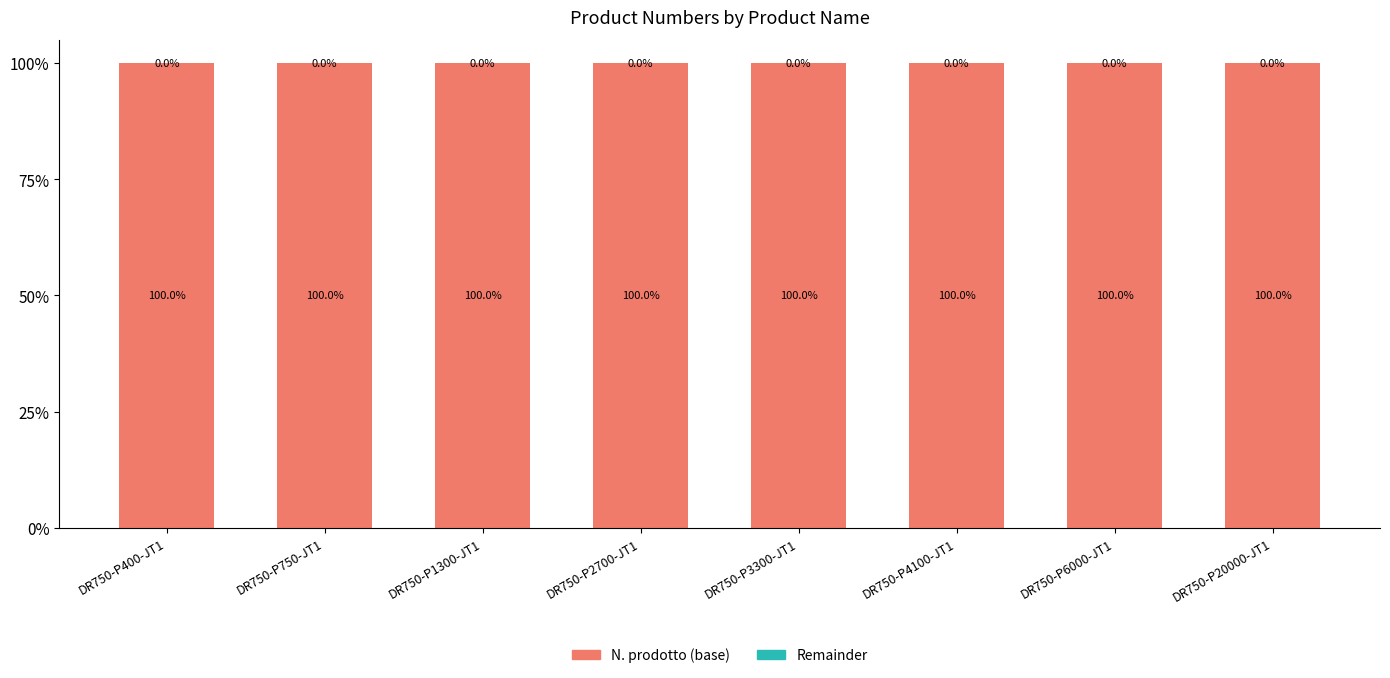

True or false: N. prodotto (base) has a value of 100.0 at DR750-P3300-JT1.

True